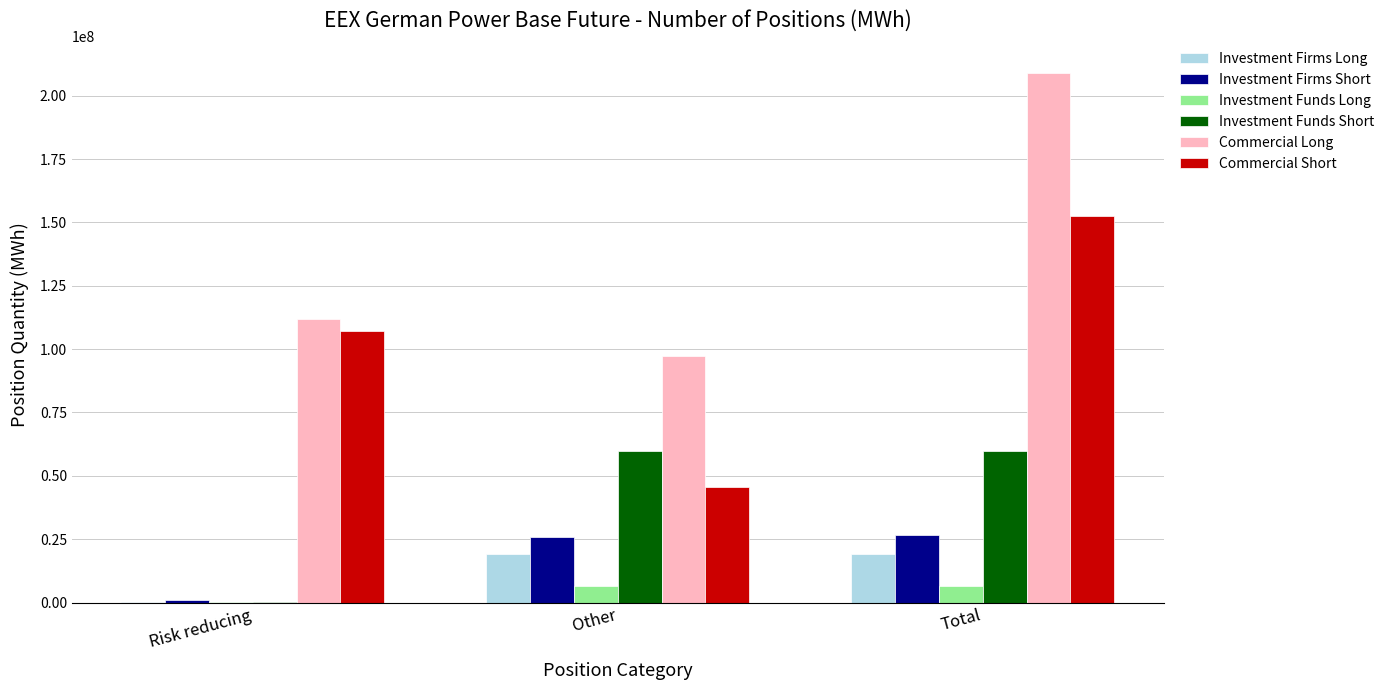

At which label is Investment Funds Long closest to 3348687?

Other